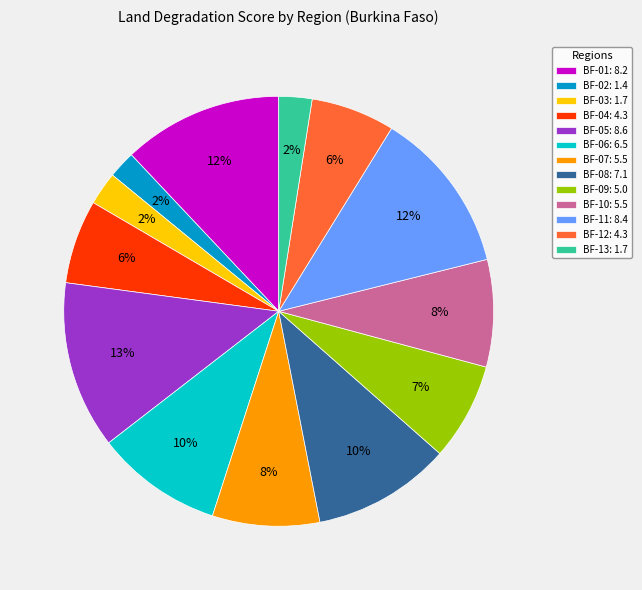

To the nearest percent, what is the difference between the largest and smallest slice percentages?

11%